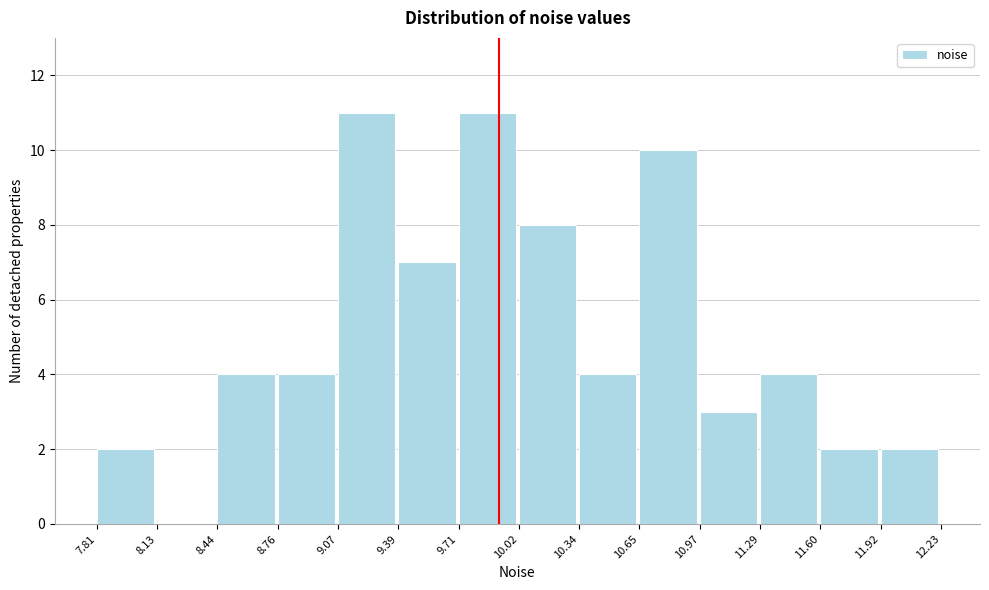

How tall is the bar that spans 8.76 to 9.07 on the x-axis? The values are not printed on the chart, so give them approximately, as read against the axis.

4